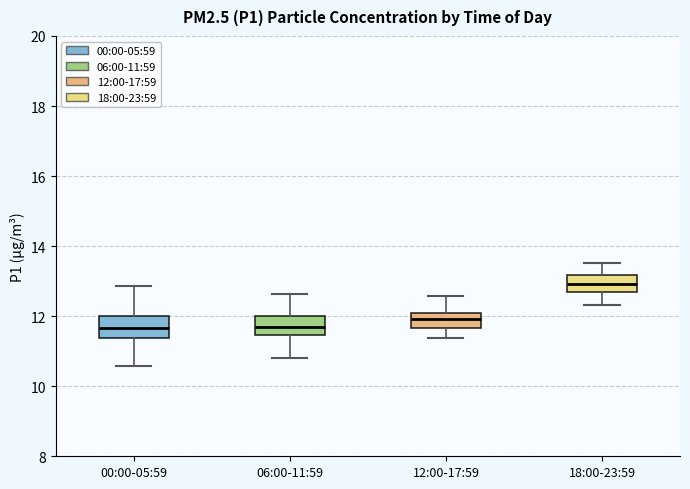

Reading left to right, read every box against the y-axis: the position of its median line, the range the box covers, and the ends of its whiskers. The values are not printed on the chart, so give them approximately, as read against the axis.

00:00-05:59: median 11.6, box 11.4 to 12.0, whiskers 10.6 to 12.8
06:00-11:59: median 11.8, box 11.4 to 12.0, whiskers 10.8 to 12.6
12:00-17:59: median 12.0, box 11.6 to 12.2, whiskers 11.4 to 12.6
18:00-23:59: median 13.0, box 12.8 to 13.2, whiskers 12.4 to 13.6